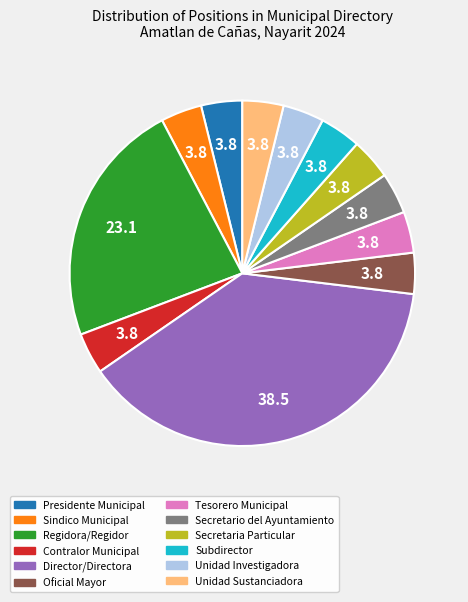

Count the number of slices in the pie.

12